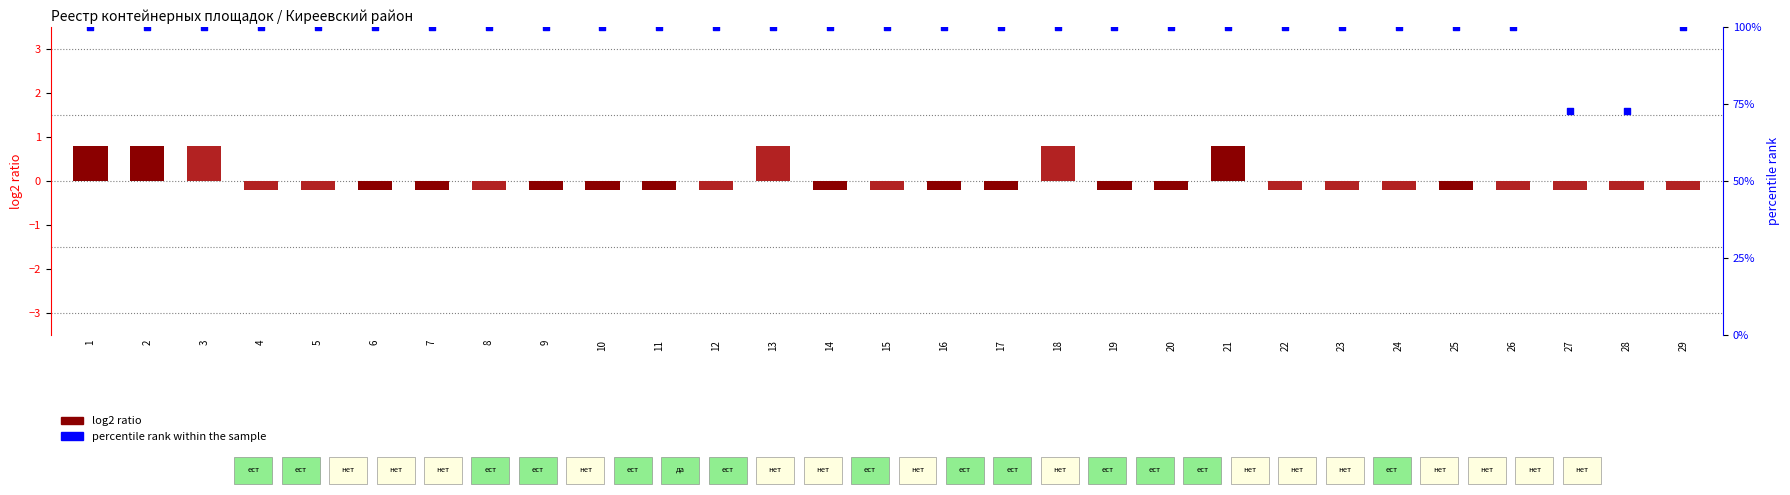

What are all the series names shown in the legend?

log2 ratio, percentile rank within the sample